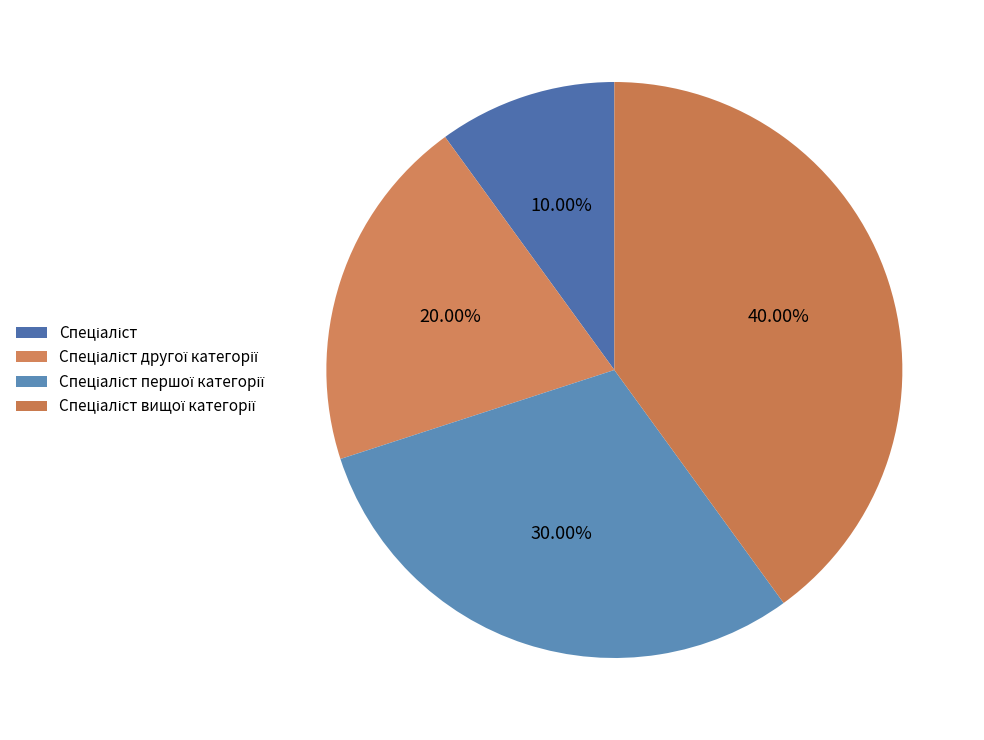

Which category has the smallest portion of the pie?

Спеціаліст